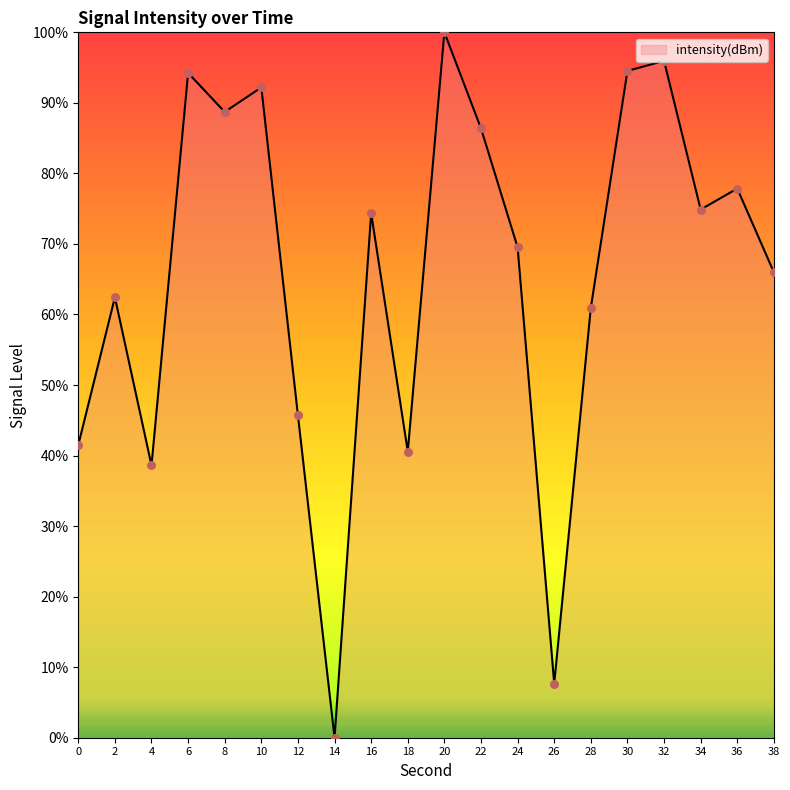

Which has a higher value, 4 or 12?

12